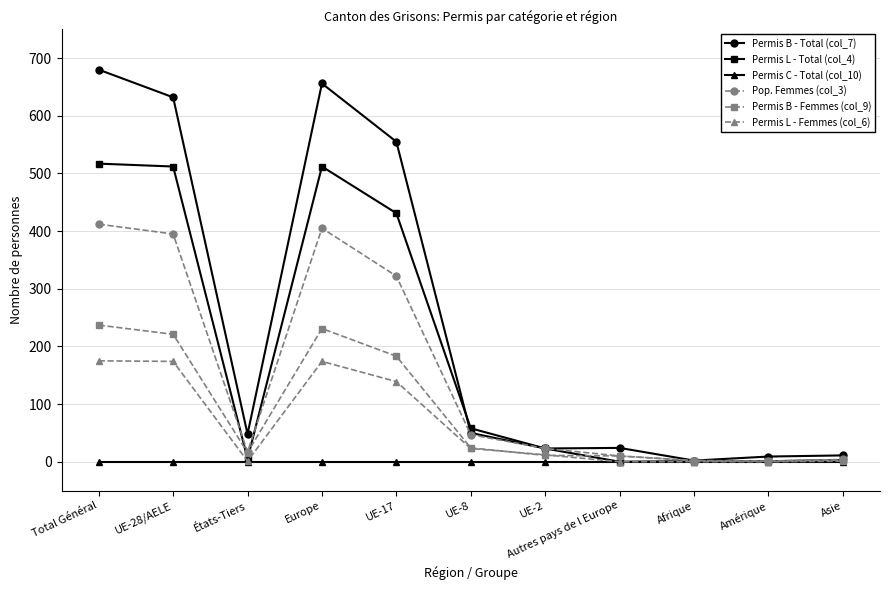

Does the chart have visible grid lines?

Yes